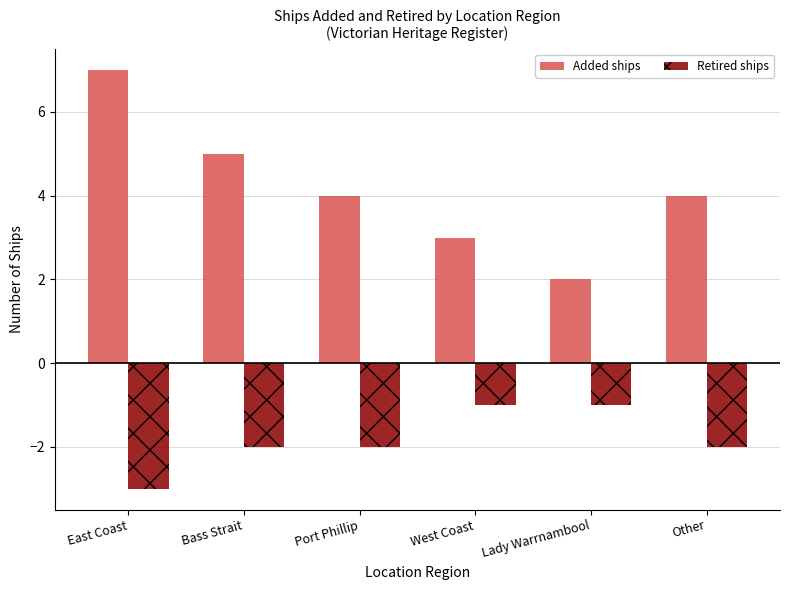

At which category is the sum across all series the highest?

East Coast